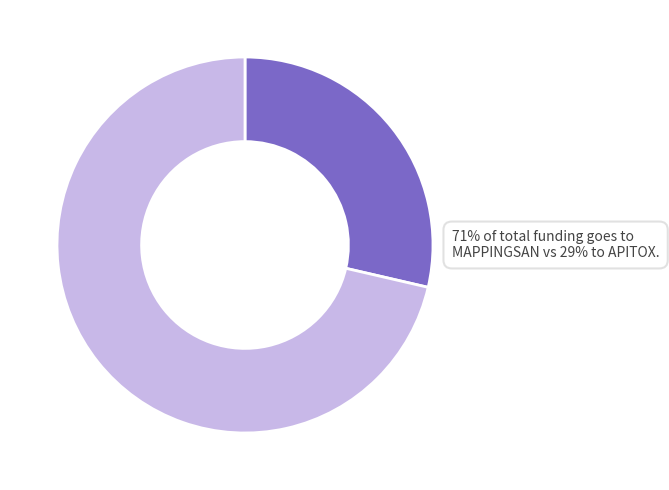

How many segments does this pie chart have?

2